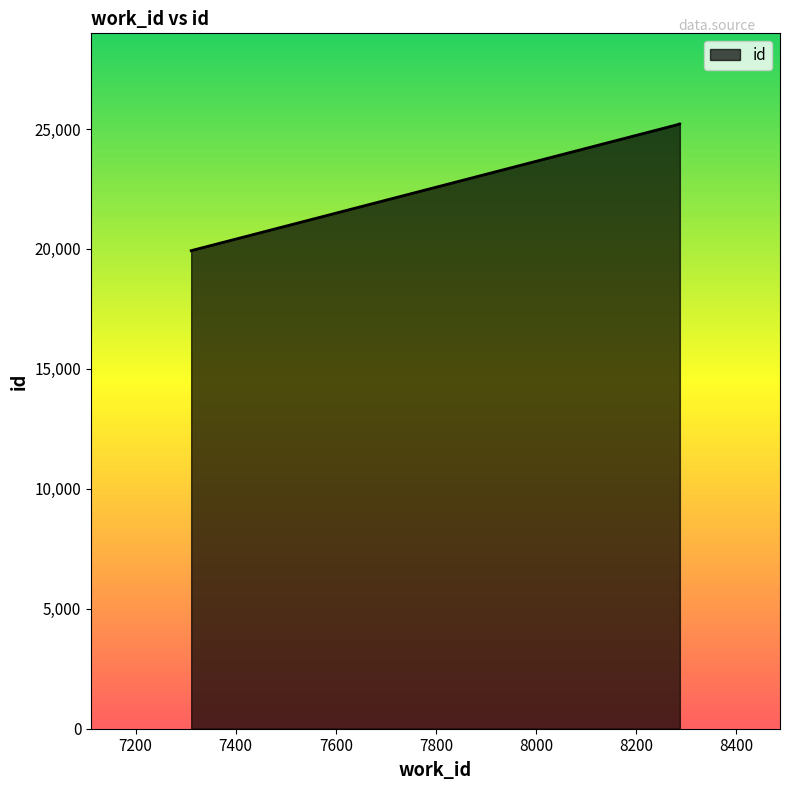

What is the difference between the maximum and minimum values?

5278